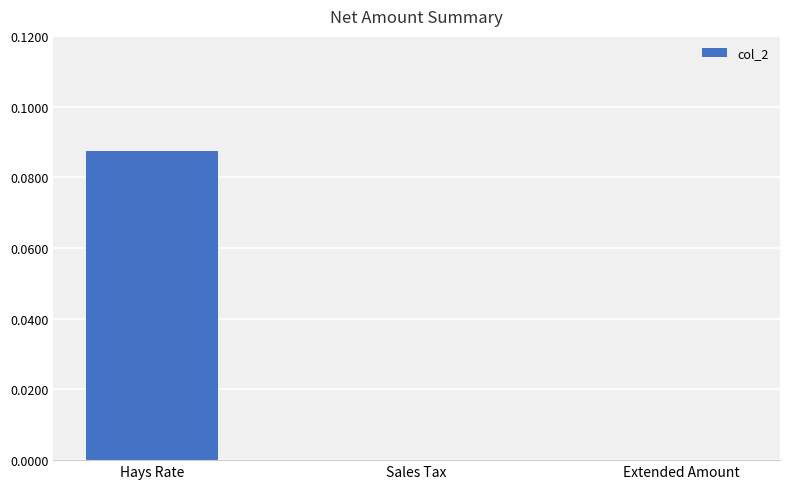

Is it true that the value at Sales Tax is 0.0?

True